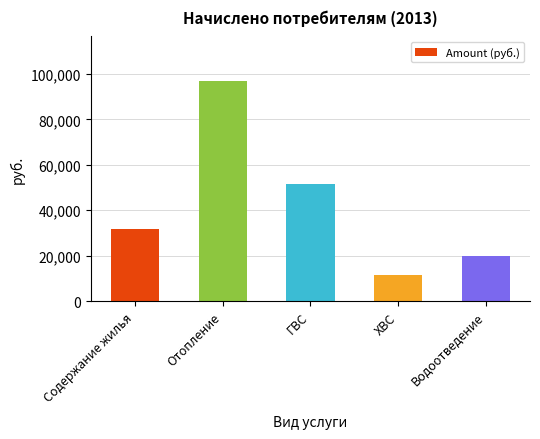

Reading right to left, extract all data points from this chart.

Водоотведение=19837.5	ХВС=11691.3	ГВС=51458.0	Отопление=97103.1	Содержание жилья=31559.7